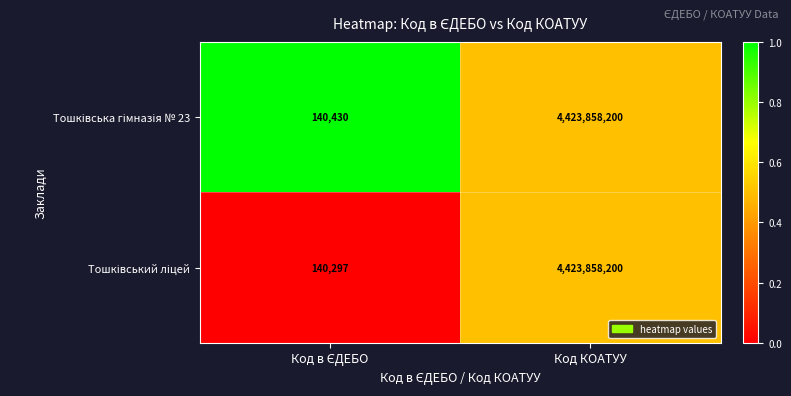

At which category is the sum across all series the highest?

Код КОАТУУ